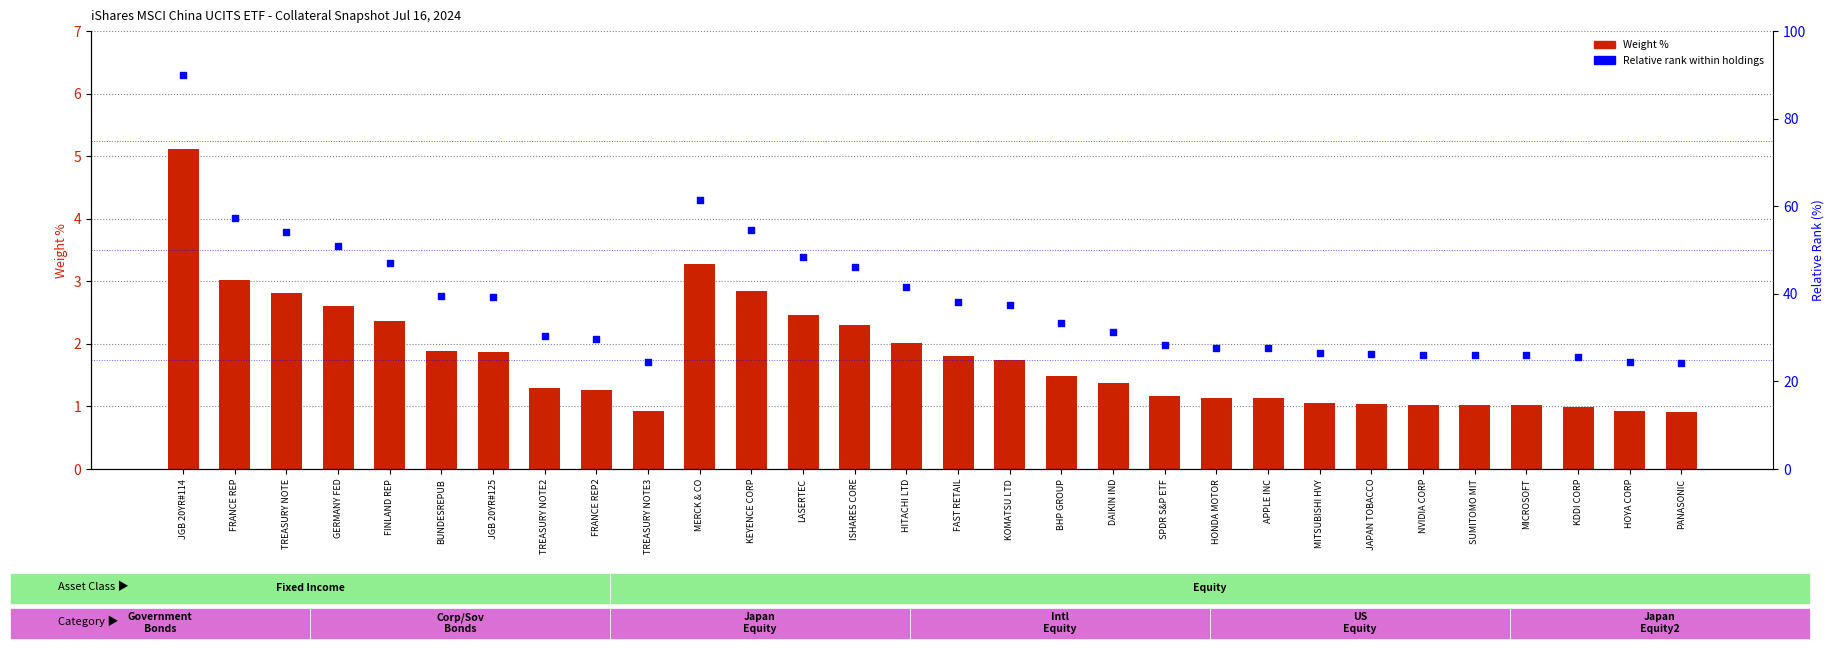

What is the total value across all series at TREASURY NOTE3?

25.3